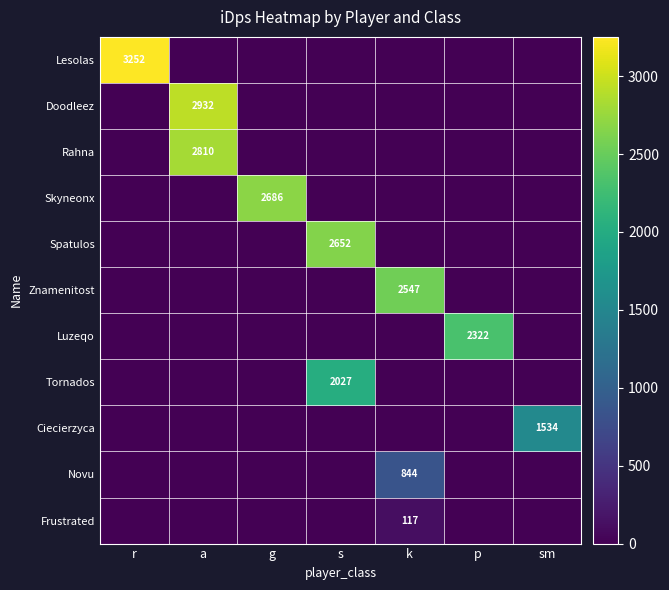

Count the number of data series in this chart.

11